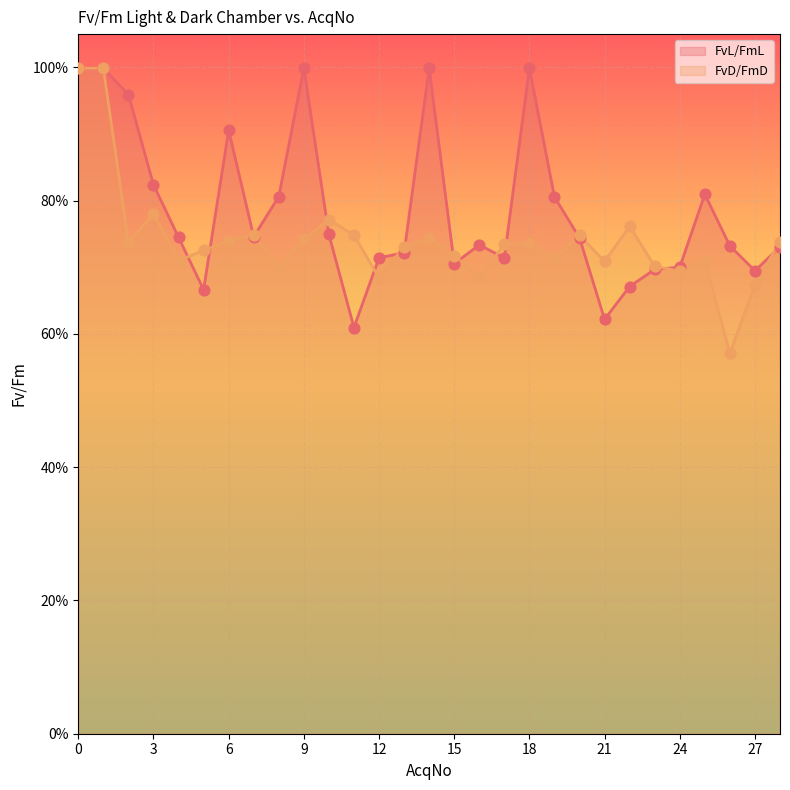

Which series contains the lowest Y value?

FvD/FmD